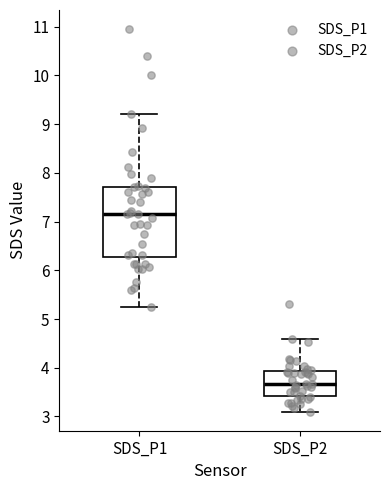

Reading left to right, read every box against the y-axis: the position of its median line, the range the box covers, and the ends of its whiskers. The values are not printed on the chart, so give them approximately, as read against the axis.

SDS_P1: median 7.2, box 6.3 to 7.7, whiskers 5.3 to 9.2
SDS_P2: median 3.7, box 3.4 to 3.9, whiskers 3.1 to 4.6